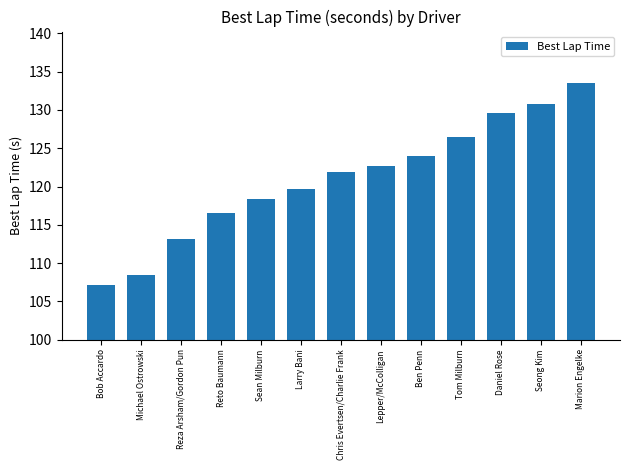

Between Reza Arsham/Gordon Pun and Michael Ostrowski, which is larger?

Reza Arsham/Gordon Pun